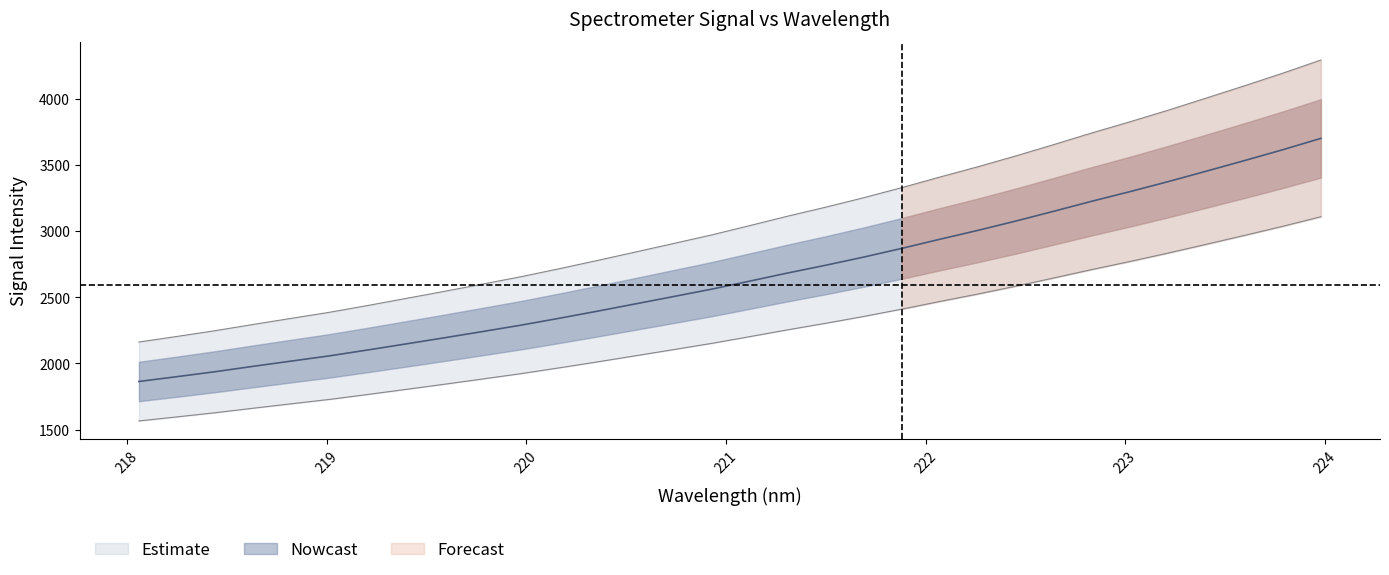

Rank the categories by value from lowest to highest.

218.0596, 218.2508, 218.442, 218.6332, 218.8244, 219.0156, 219.2067, 219.3979, 219.589, 219.7801, 219.9712, 220.1623, 220.3533, 220.5444, 220.7354, 220.9264, 221.1174, 221.3083, 221.4993, 221.6902, 221.8812, 222.0721, 222.263, 222.4538, 222.6447, 222.8355, 223.0264, 223.2172, 223.408, 223.5987, 223.7895, 223.9802